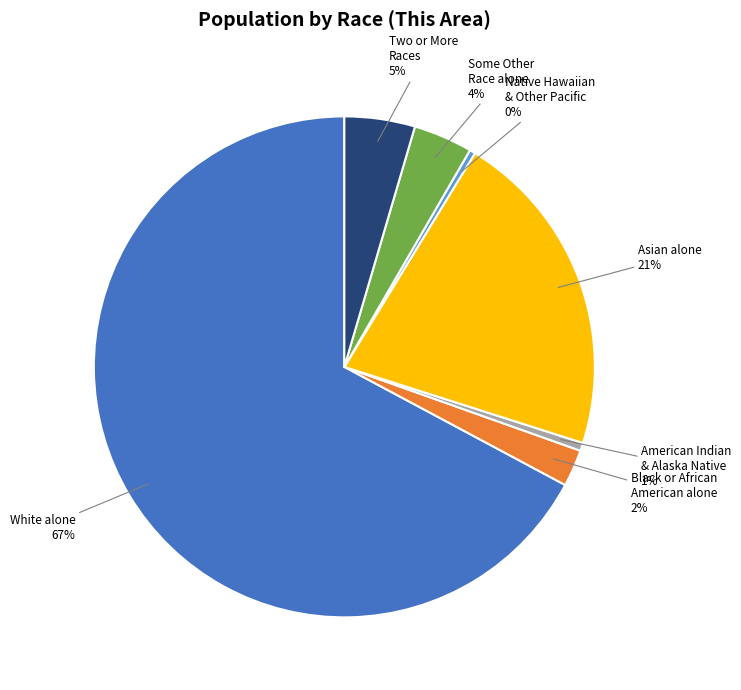

Is there a majority slice in this chart?

Yes